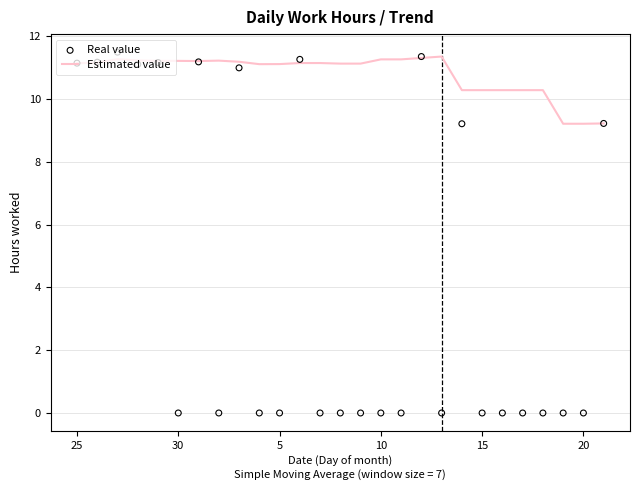

Which series contains the highest Y value?

Real value